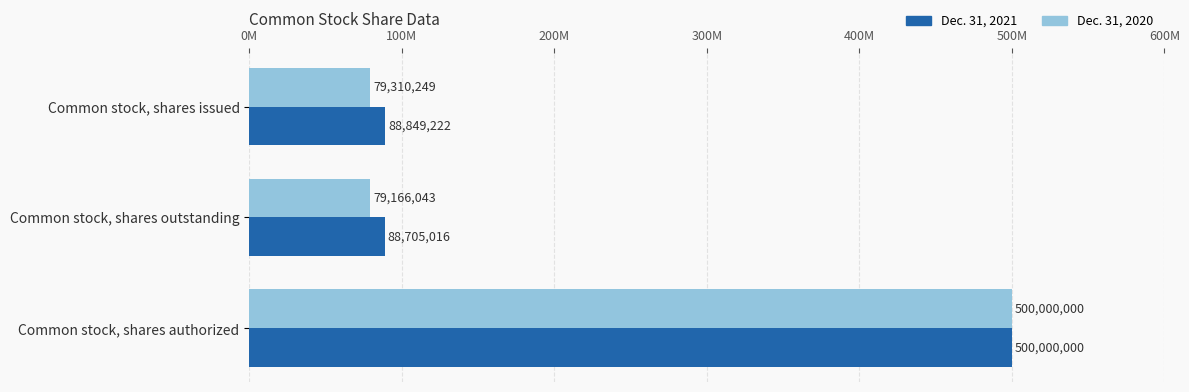

At how many categories does at least one series exceed 283645668?

1